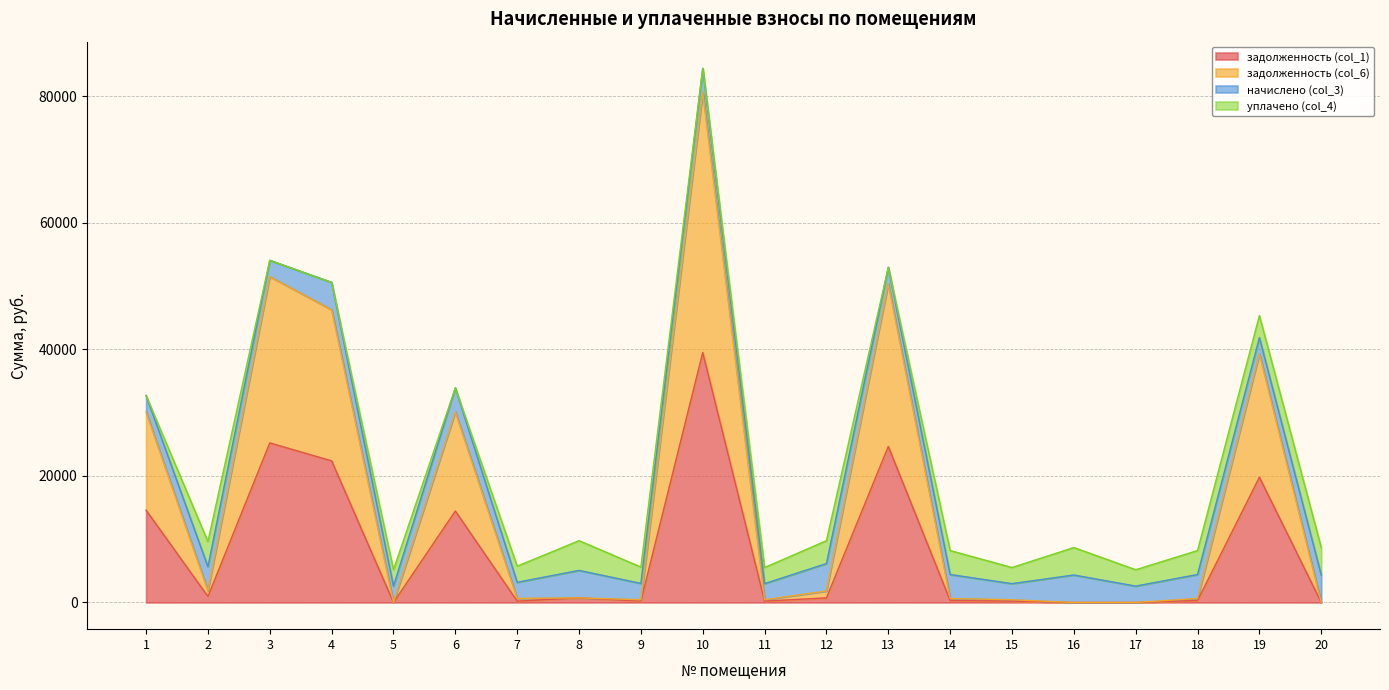

What is the average value of the задолженность (col_1) series?

8224.6